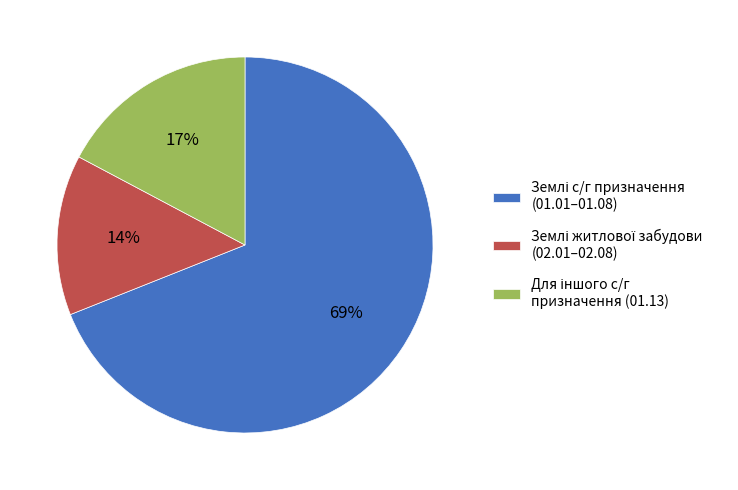

To the nearest percent, what is the average slice percentage?

33%